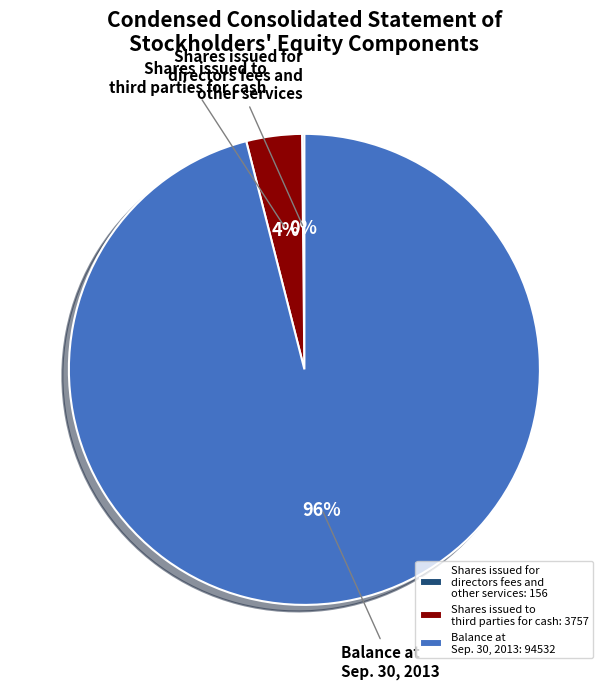

To the nearest percent, what is the difference between the largest and smallest slice percentages?

96%